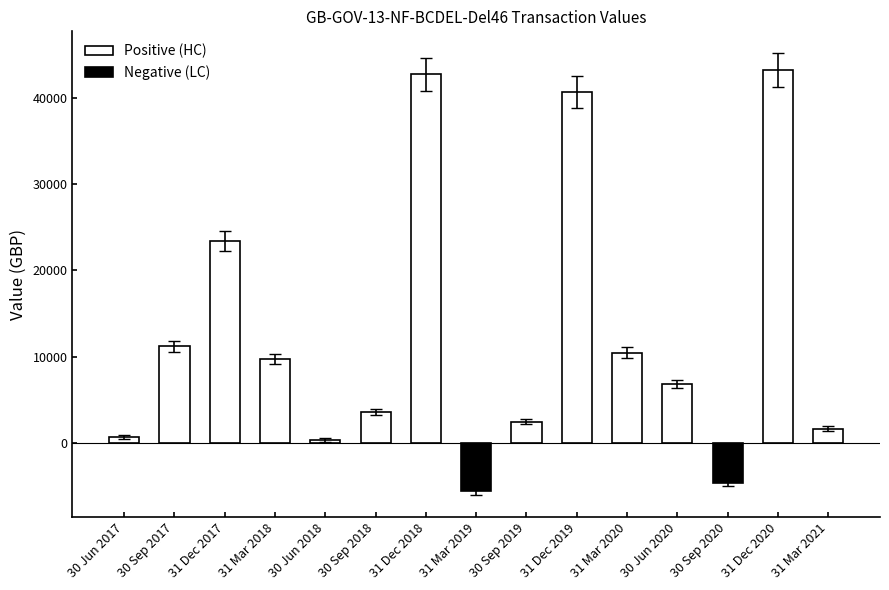

What is the value of the 15th bar from the left?

1947.2